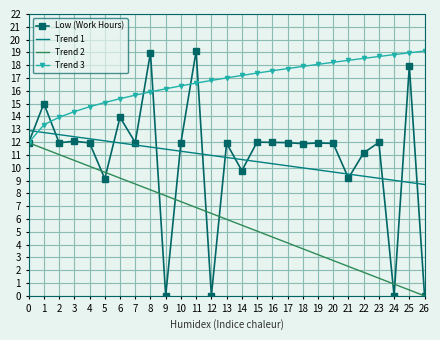

Is it true that Low (Work Hours) equals 11.9 at 20?

True